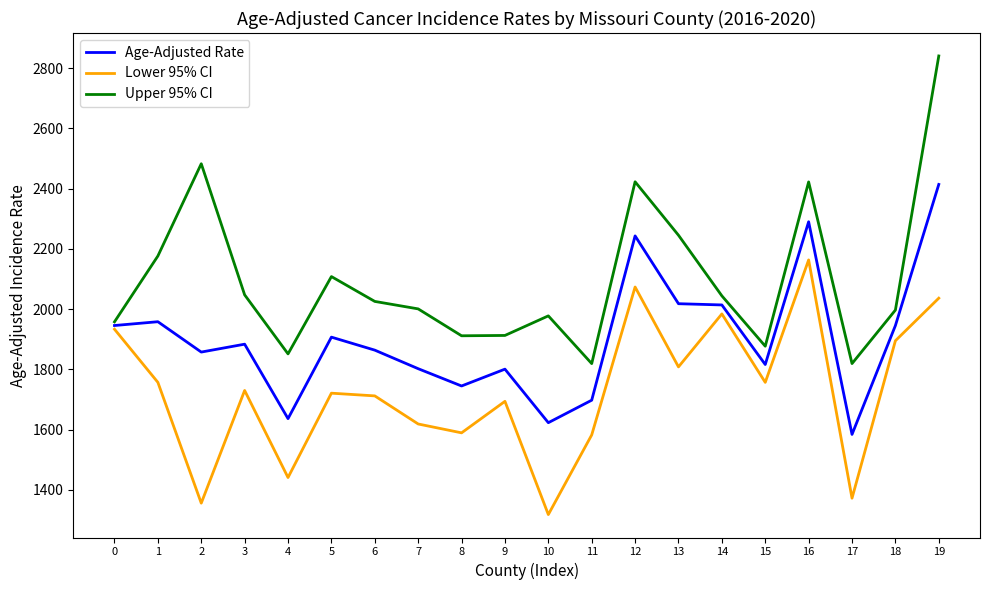

The Upper 95% CI series shows 3669.9 at 1. True or false?

False